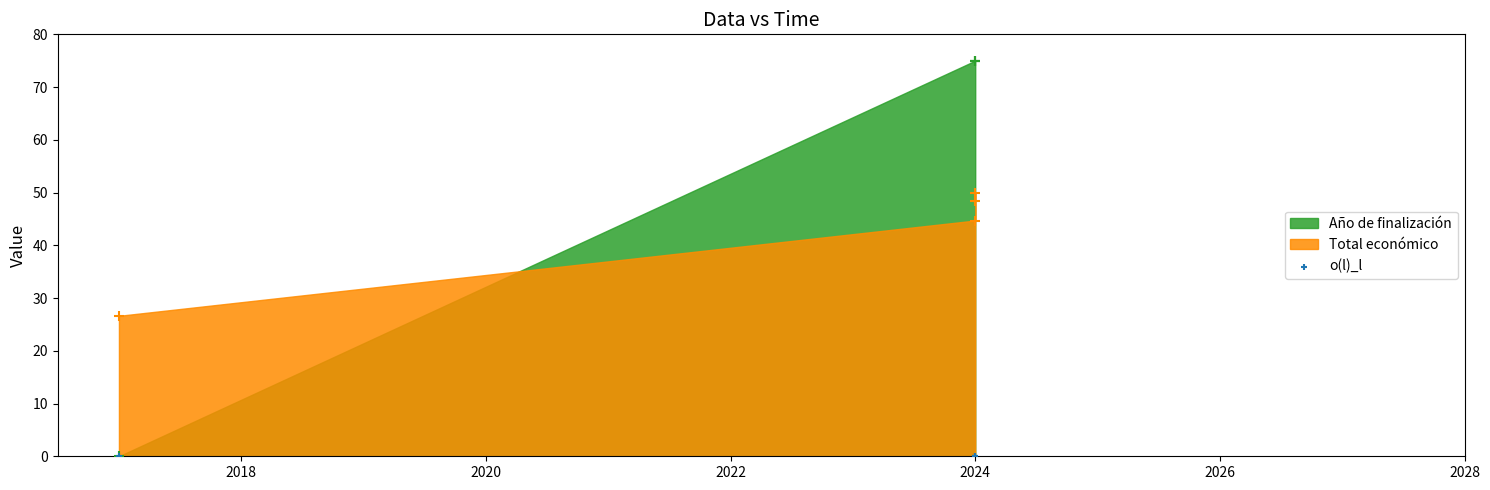

Is the value of Total económico at 2024 greater than the value of Año de finalización at 2024?

No